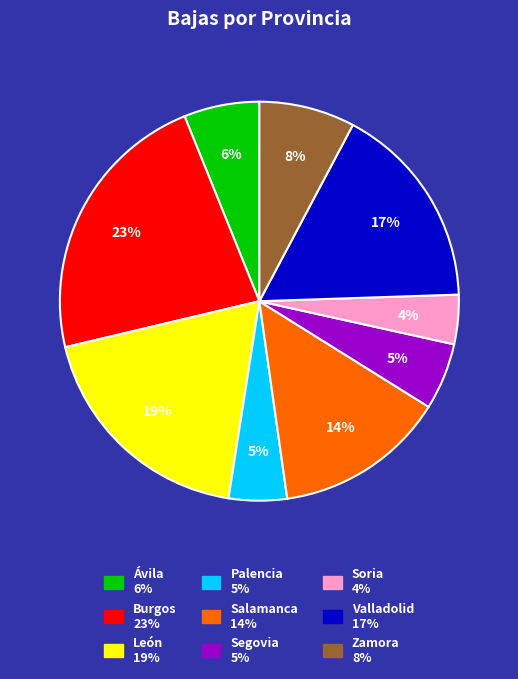

How many segments does this pie chart have?

9